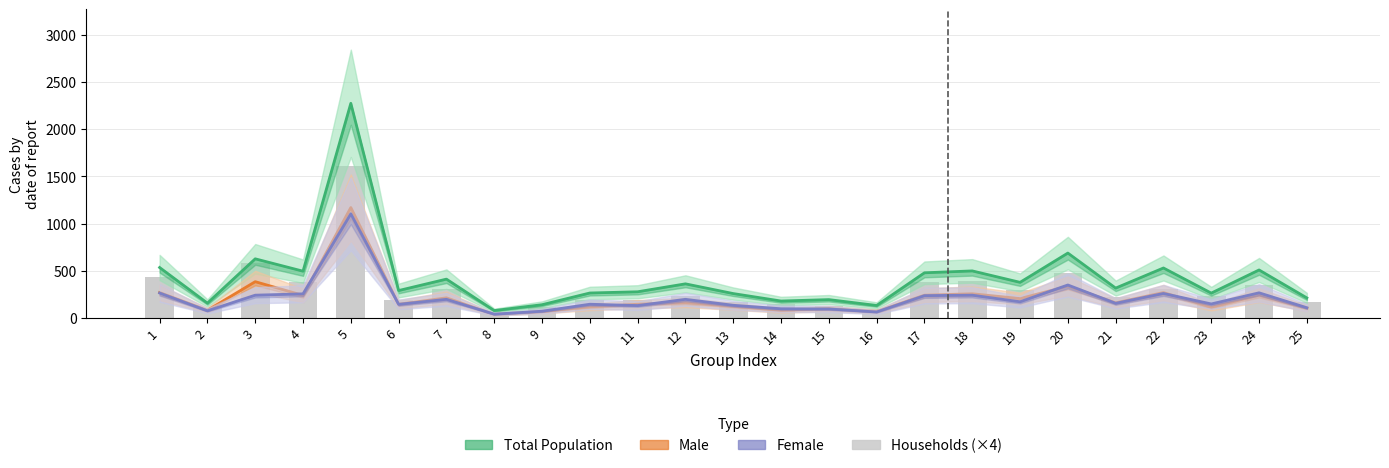

How many values in the Male series are below 161?

12